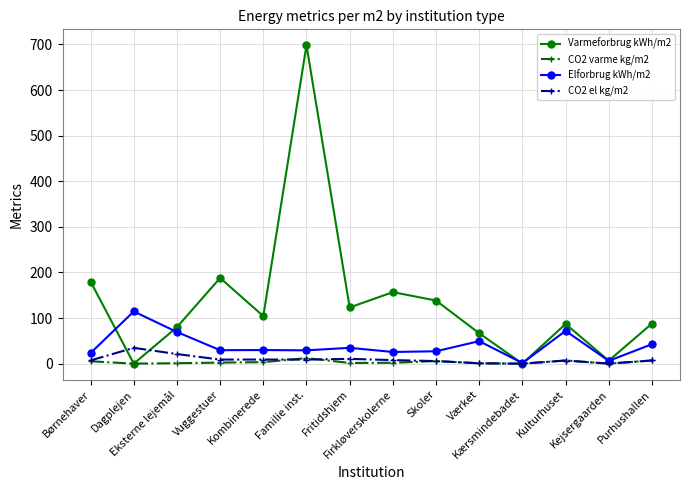

Which series has the widest spread of values?

Varmeforbrug kWh/m2